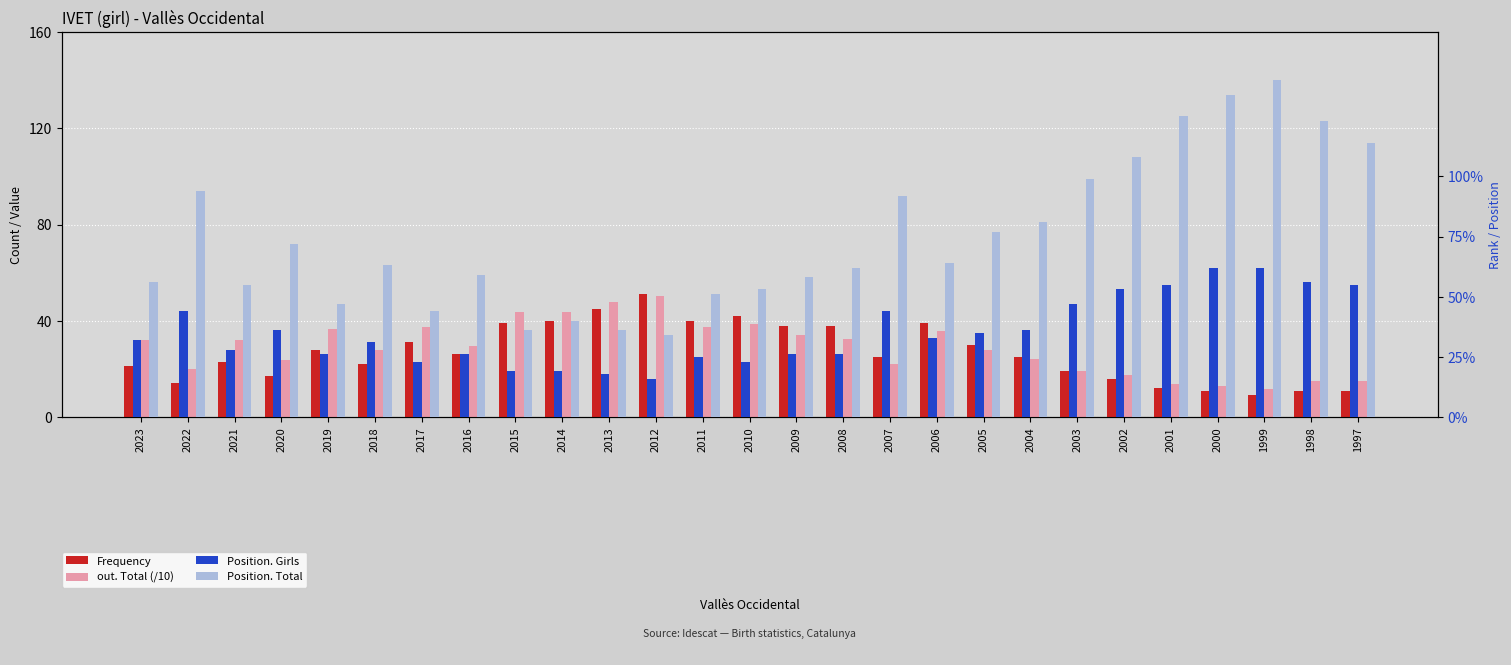

True or false: out. Total (/10) has a value of 61.5 at 2015.

False